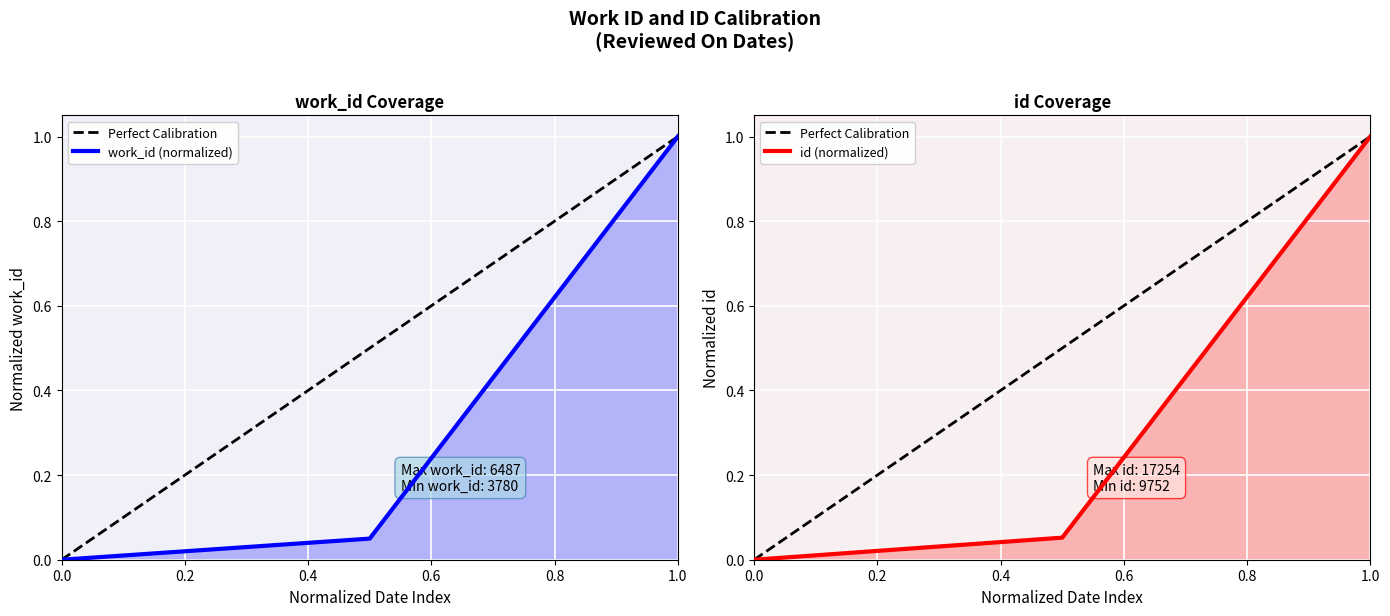

How many lines are shown in the chart?

2